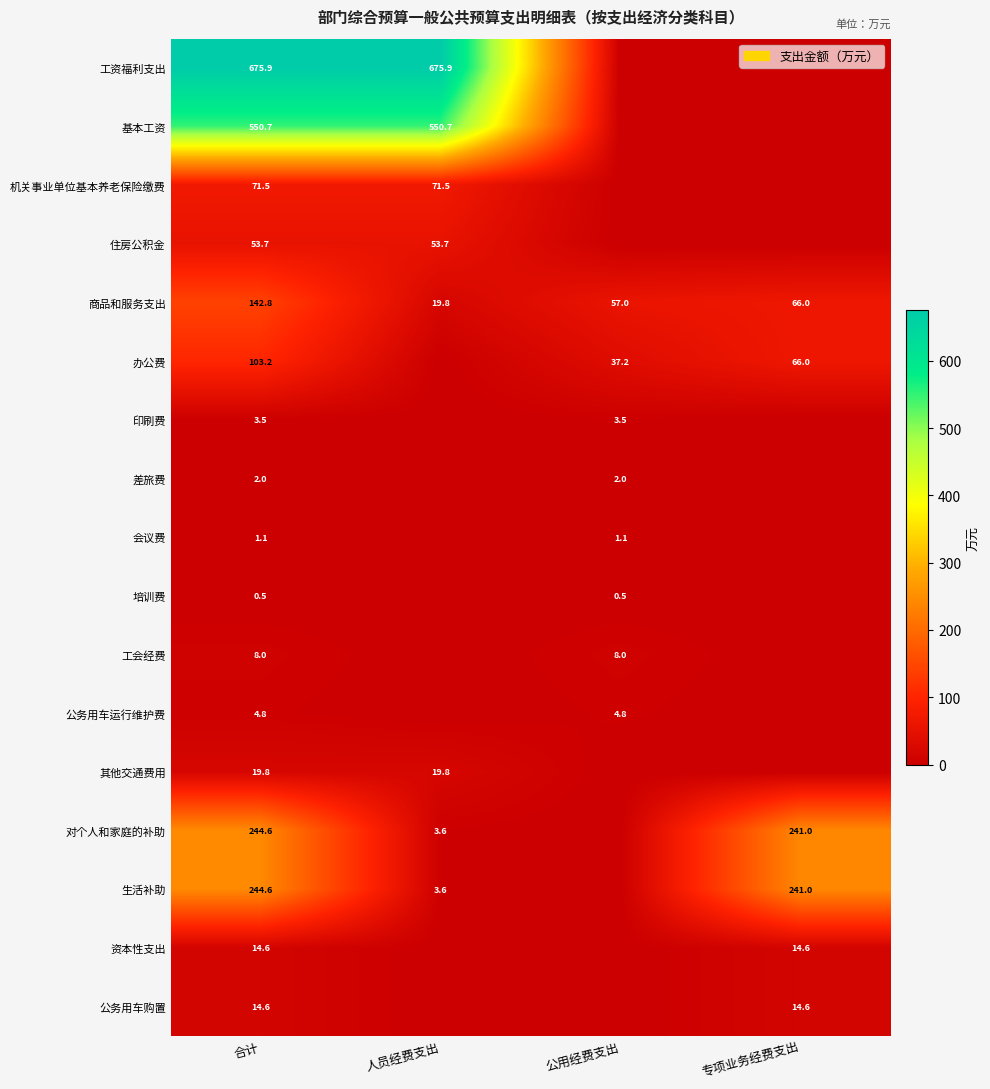

The value of 基本工资 at 人员经费支出 is 550.7. True or false?

True